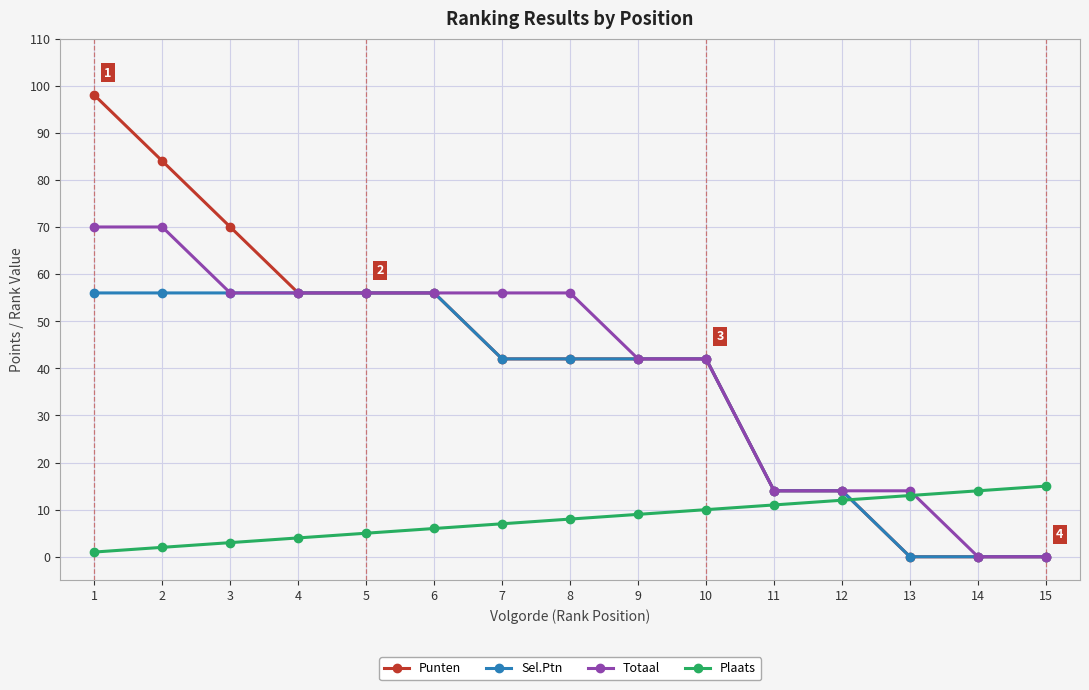

The Punten series shows 14 at 11. True or false?

True